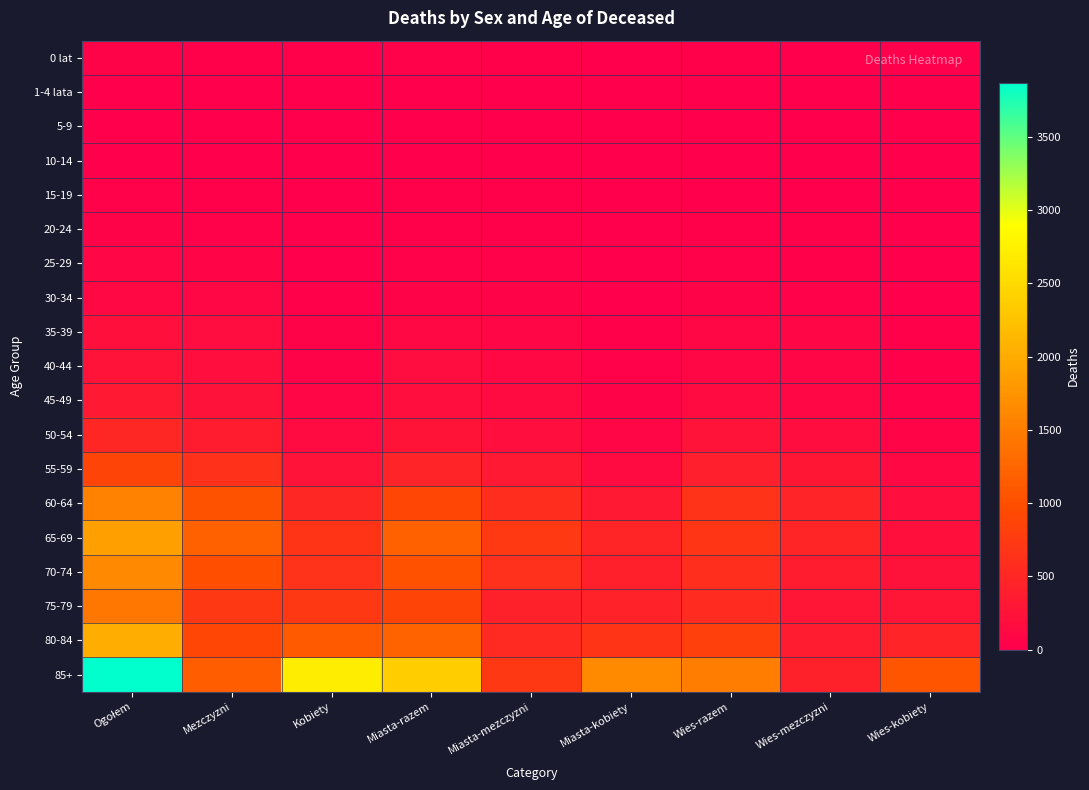

What is the spread (max minus min) of values at Kobiety?

2707